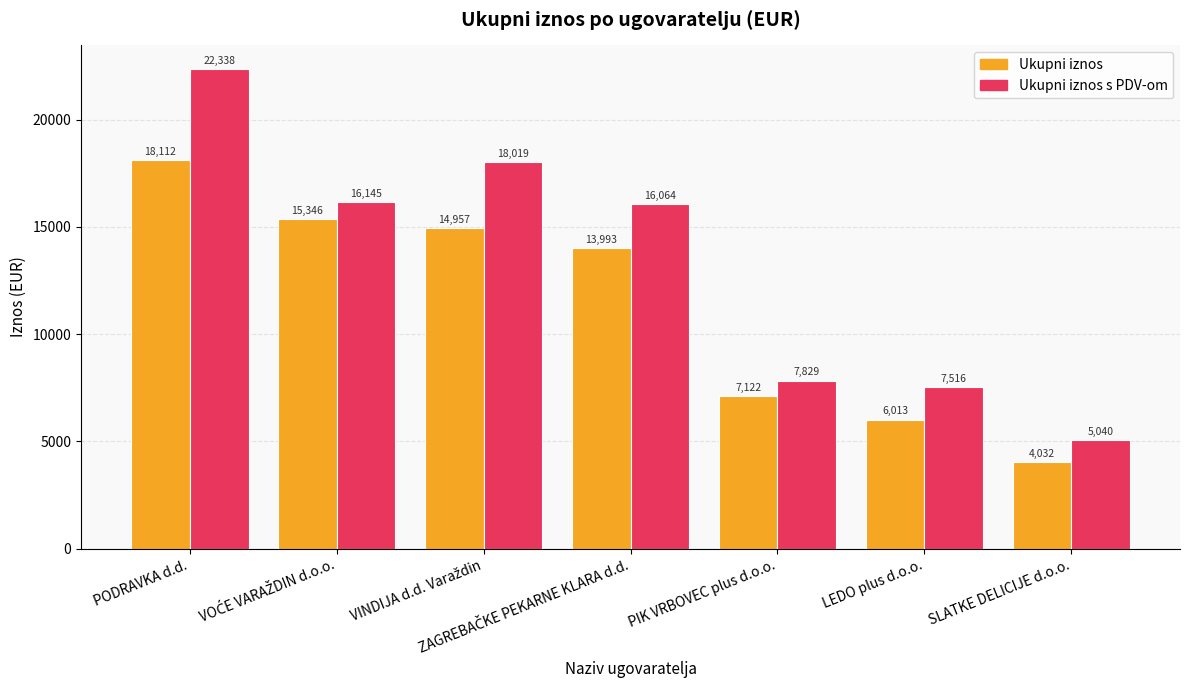

List the series in order of their overall mean, highest first.

Ukupni iznos s PDV-om, Ukupni iznos